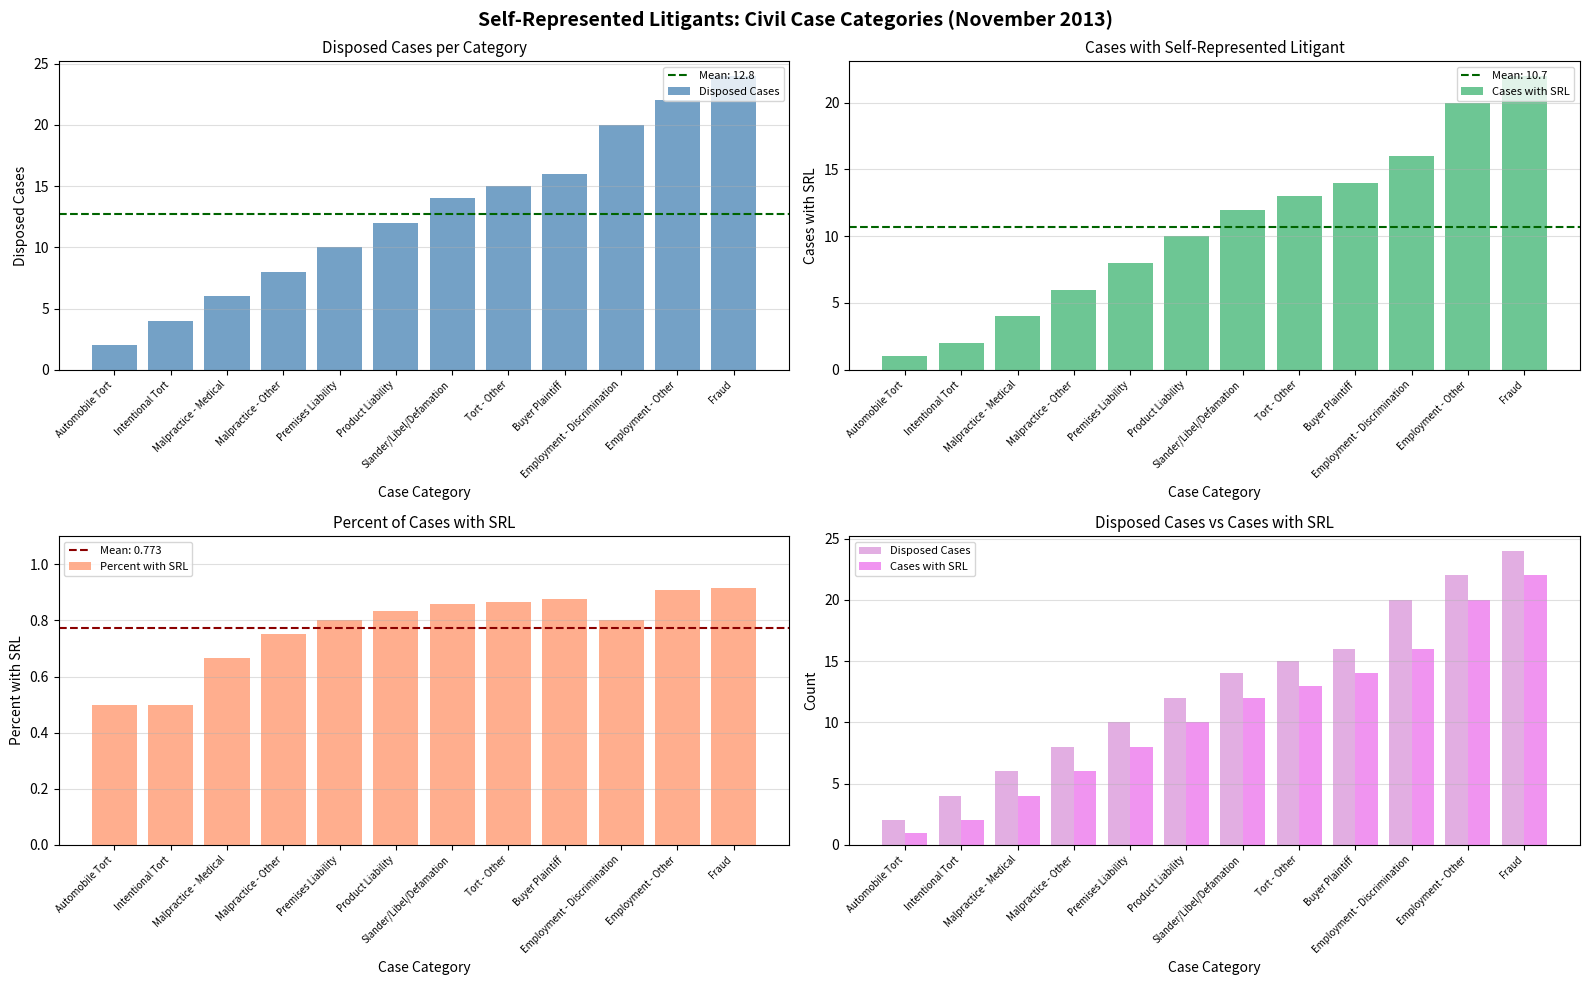

Reading left to right, list all the values displayed in this chart.

Disposed Cases: Automobile Tort=2.0	Intentional Tort=4.0	Malpractice - Medical=6.0	Malpractice - Other=8.0	Premises Liability=10.0	Product Liability=12.0	Slander/Libel/Defamation=14.0	Tort - Other=15.0	Buyer Plaintiff=16.0	Employment - Discrimination=20.0	Employment - Other=22.0	Fraud=24.0
Cases with SRL: Automobile Tort=1.0	Intentional Tort=2.0	Malpractice - Medical=4.0	Malpractice - Other=6.0	Premises Liability=8.0	Product Liability=10.0	Slander/Libel/Defamation=12.0	Tort - Other=13.0	Buyer Plaintiff=14.0	Employment - Discrimination=16.0	Employment - Other=20.0	Fraud=22.0
Percent with SRL: Automobile Tort=0.5	Intentional Tort=0.5	Malpractice - Medical=0.7	Malpractice - Other=0.8	Premises Liability=0.8	Product Liability=0.8	Slander/Libel/Defamation=0.9	Tort - Other=0.9	Buyer Plaintiff=0.9	Employment - Discrimination=0.8	Employment - Other=0.9	Fraud=0.9